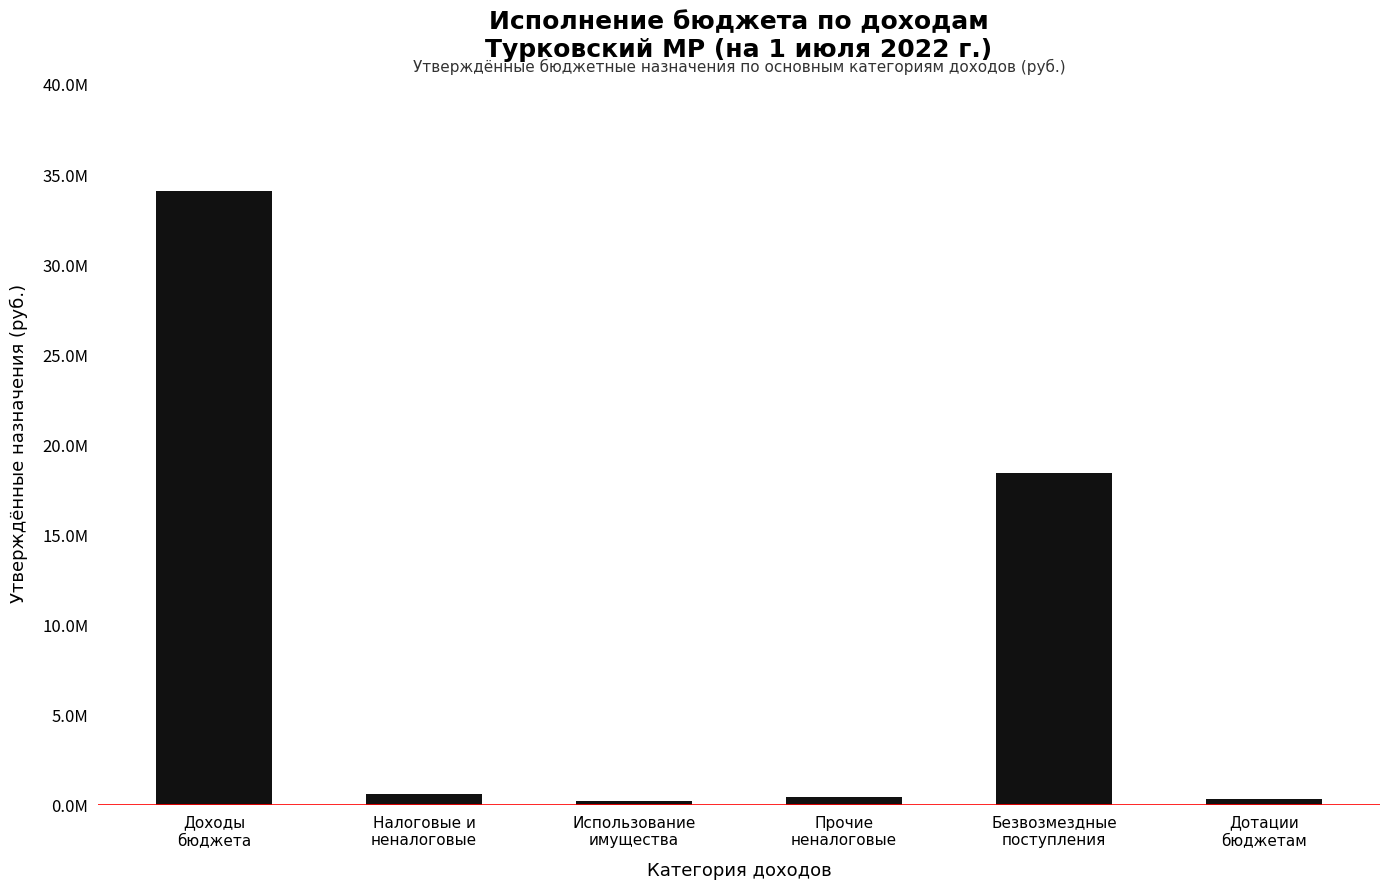

What is the average value?

9003673.2